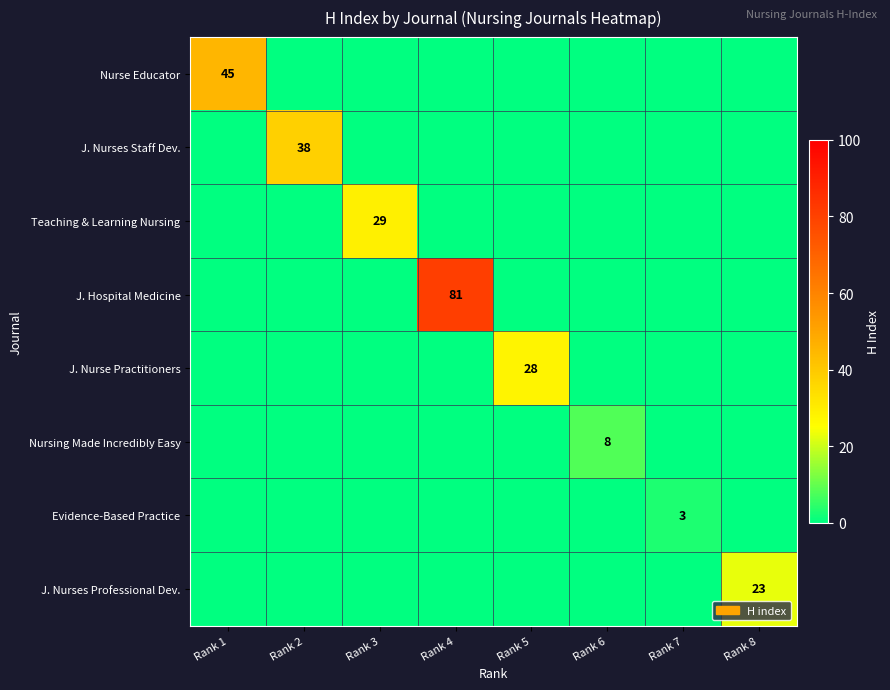

The value of J. Hospital Medicine at Rank 4 is 109. True or false?

False